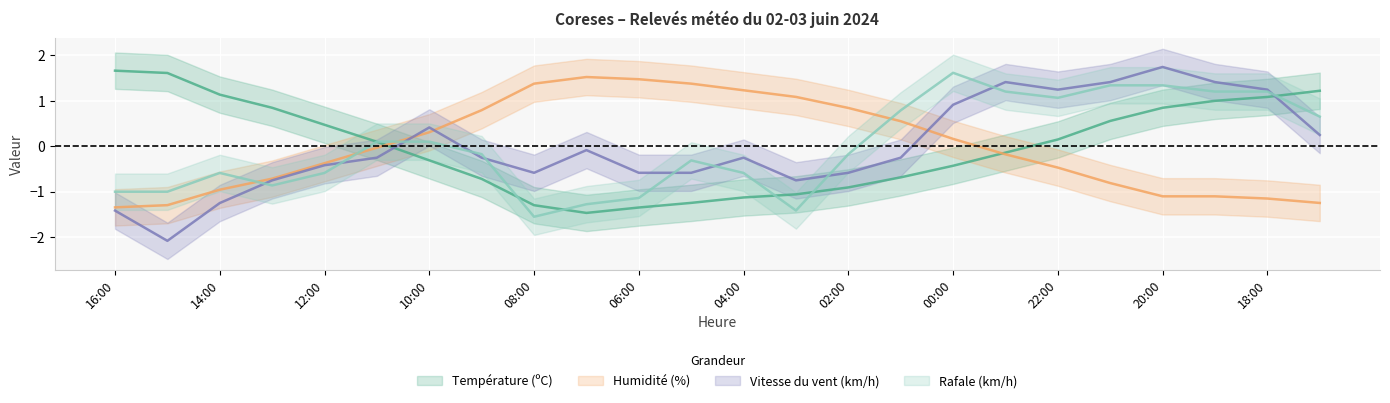

At which category does the chart reach its peak across all series?

20:00